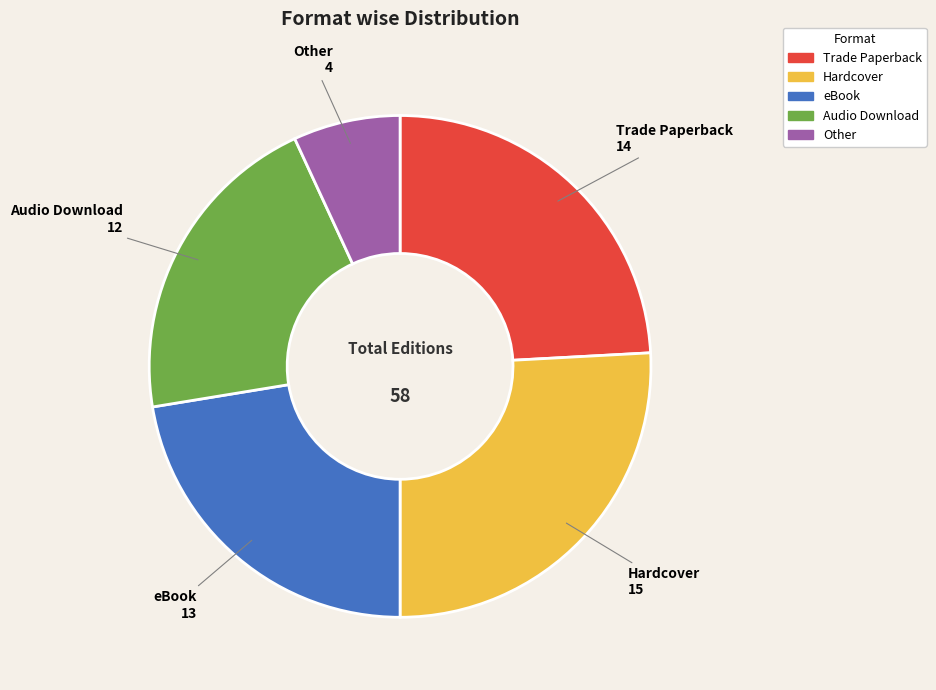

Do Trade Paperback and eBook together represent more than half of the pie?

No